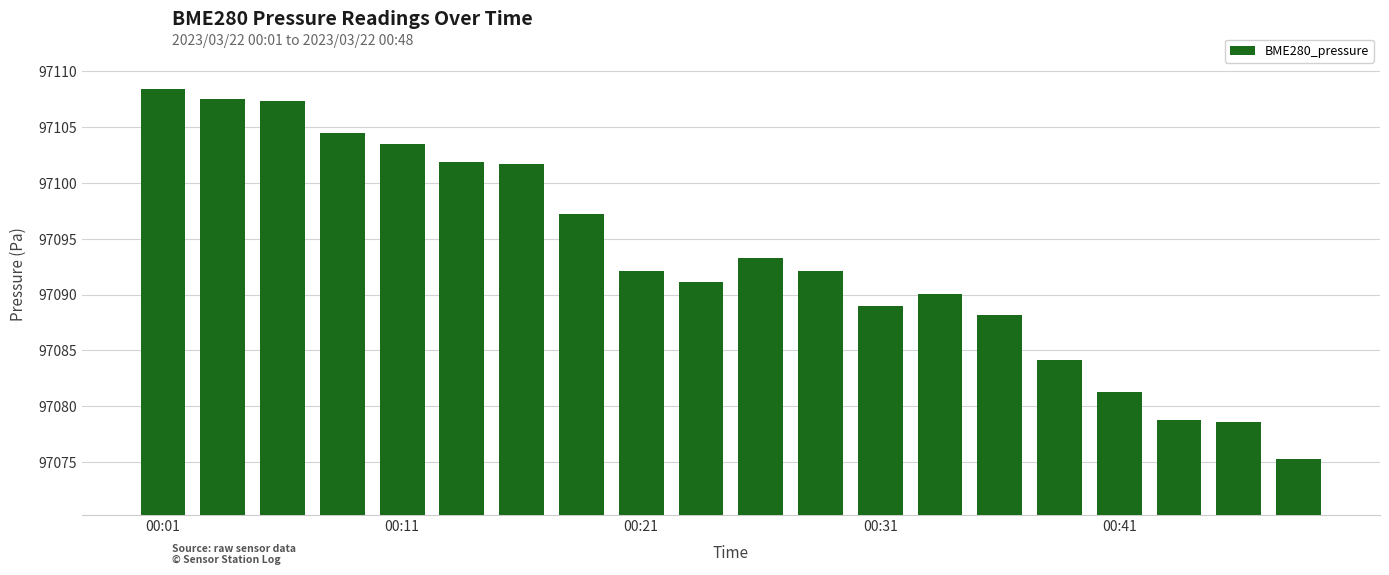

What is the difference between the maximum and minimum values?

33.1